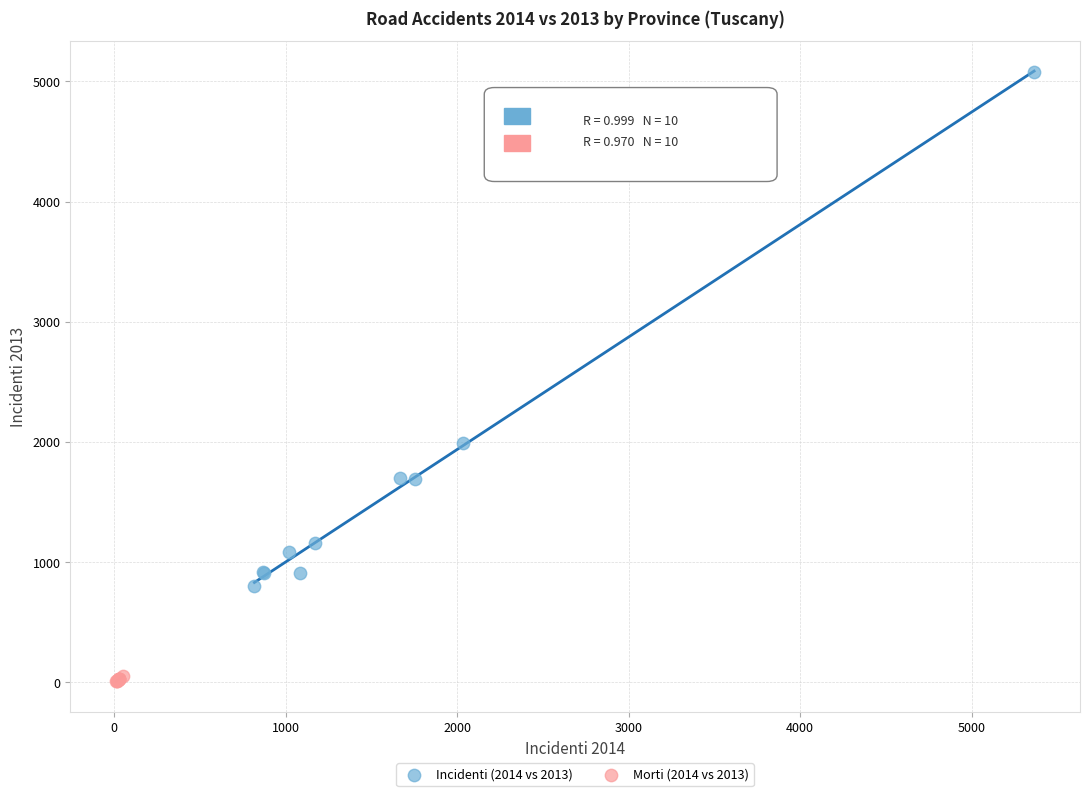

Which series contains the lowest Y value?

Morti (2014 vs 2013)